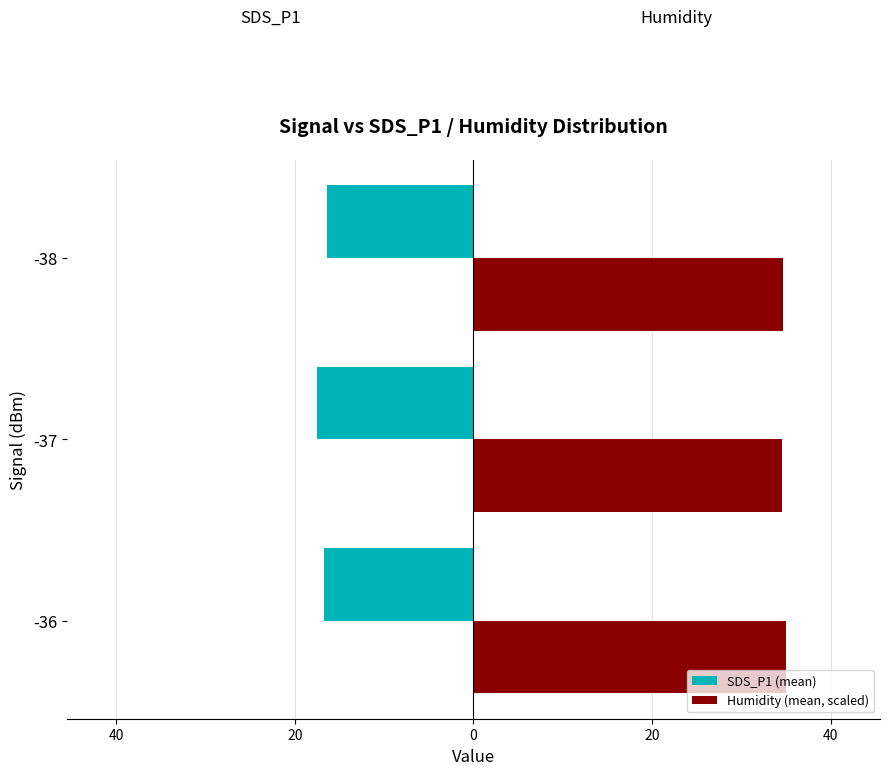

Reading left to right, transcribe all the data shown in this chart.

SDS_P1 (mean): -16.8	-17.5	-16.4
Humidity (mean, scaled): 35.0	34.6	34.6